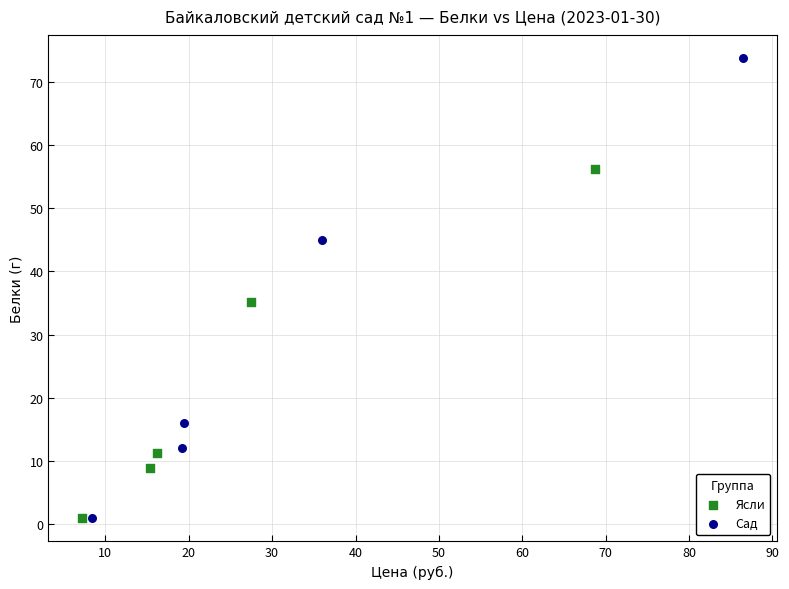

Which series has the widest spread of Y values?

Сад